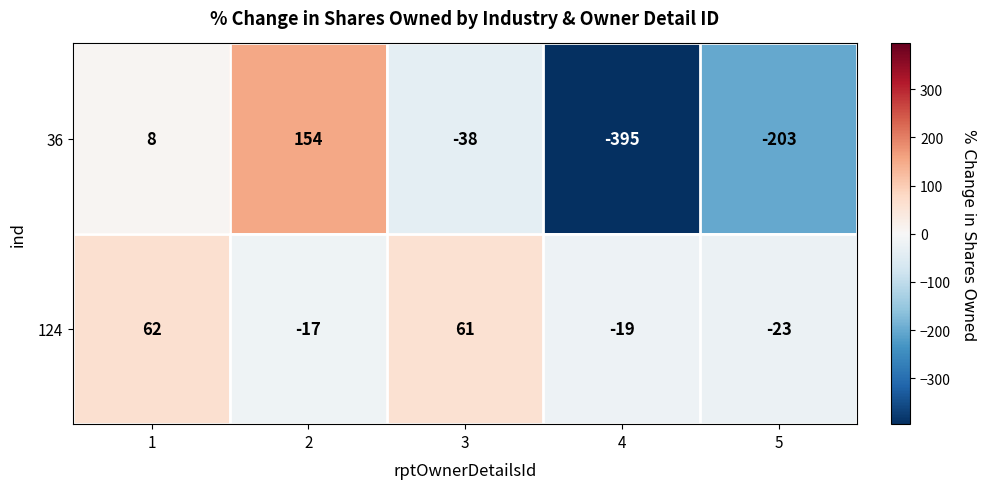

Rank the series by their maximum value, from lowest to highest.

124, 36